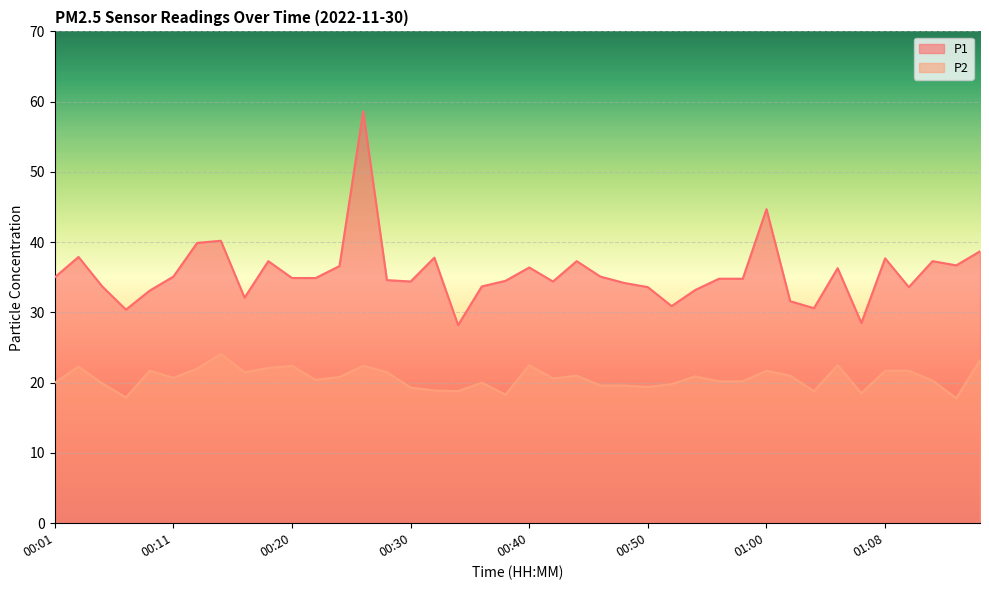

Which category has the highest value across all series?

00:26